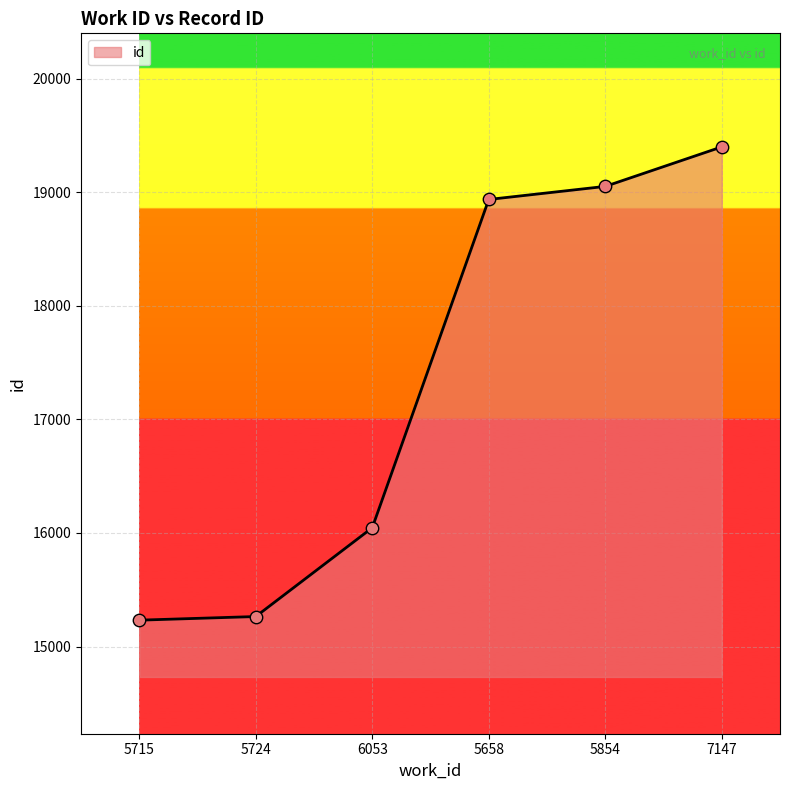

Approximately how many times larger is the value at 6053 compared to 5715?

1.1